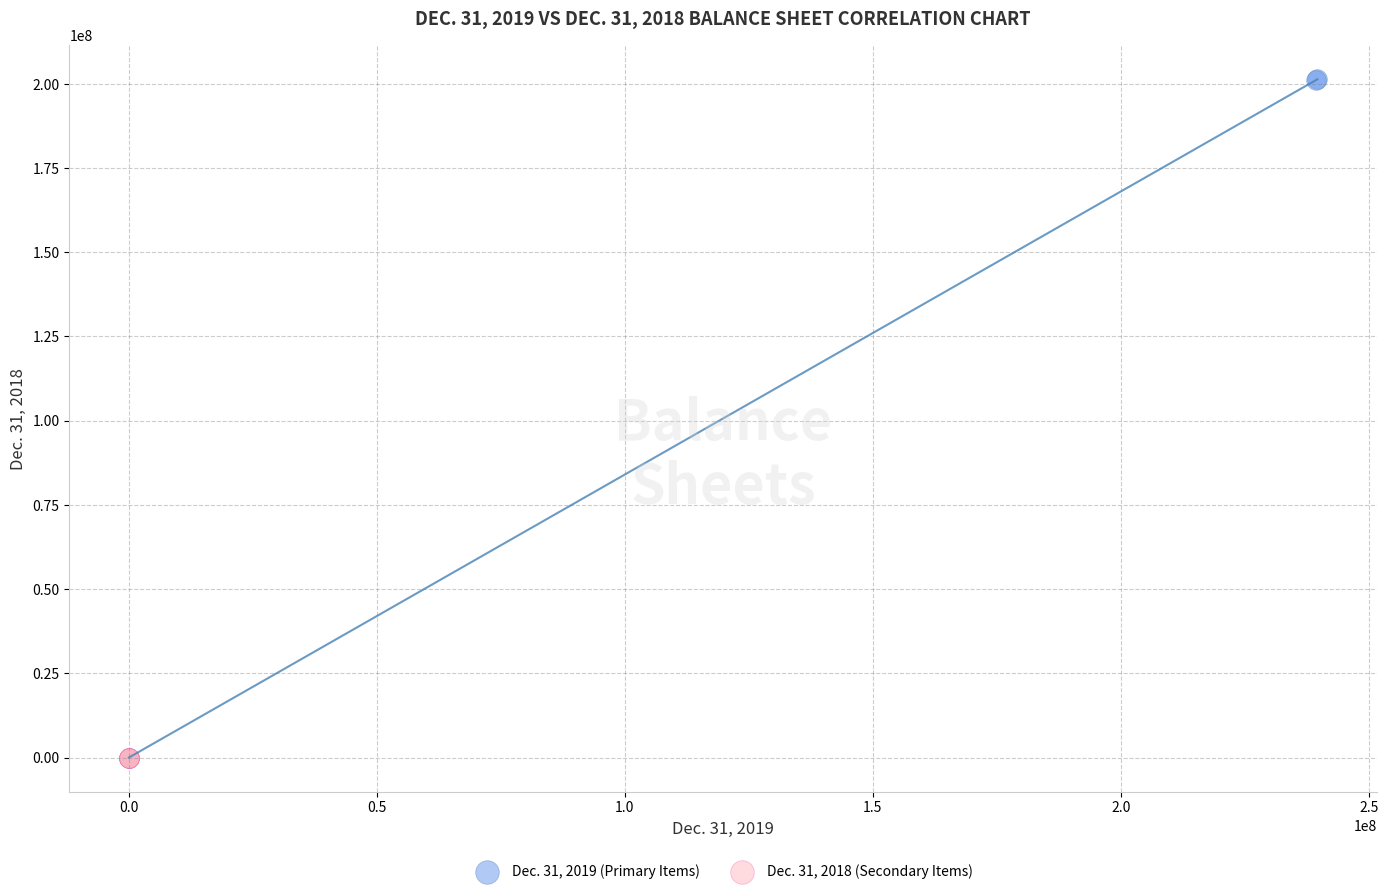

What are all the series names shown in the legend?

Dec. 31, 2019 (Primary Items), Dec. 31, 2018 (Secondary Items)